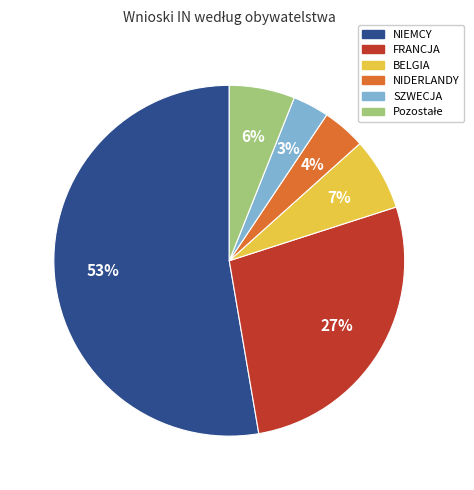

Which slice is the smallest?

SZWECJA